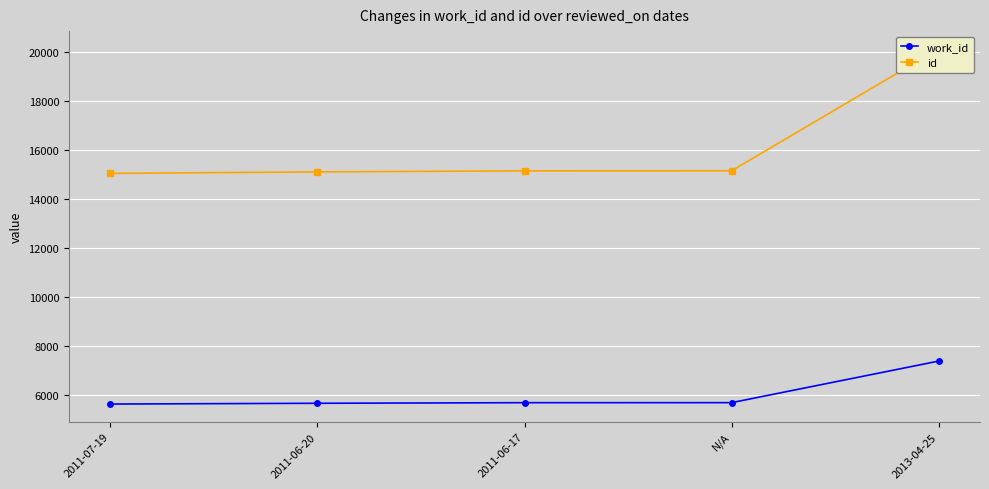

Reading left to right, what are all the values shown in this chart?

work_id: 2011-07-19=5626	2011-06-20=5658	2011-06-17=5682	N/A=5683	2013-04-25=7382
id: 2011-07-19=15052	2011-06-20=15114	2011-06-17=15157	N/A=15159	2013-04-25=20142